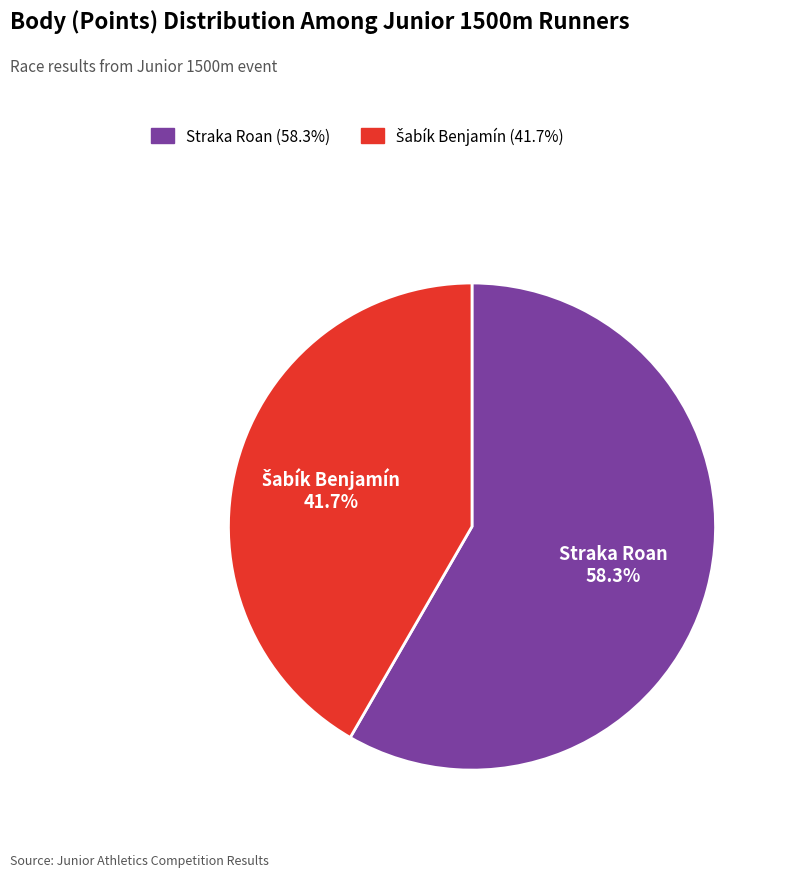

To the nearest percent, what is the average slice percentage?

50%